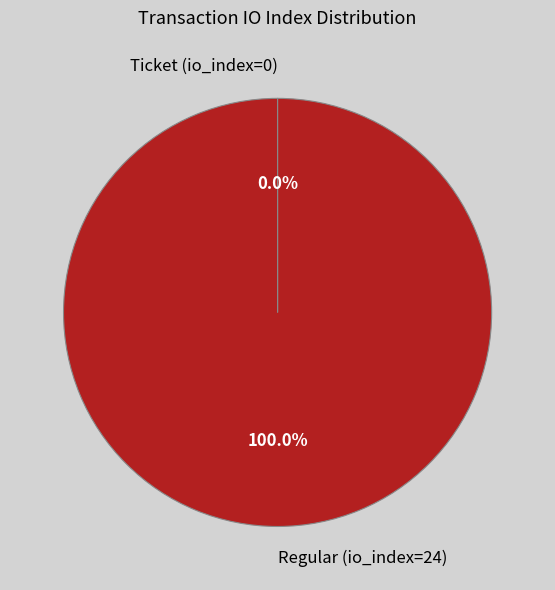

True or false: Regular (io_index=24) accounts for 89% of the total.

False